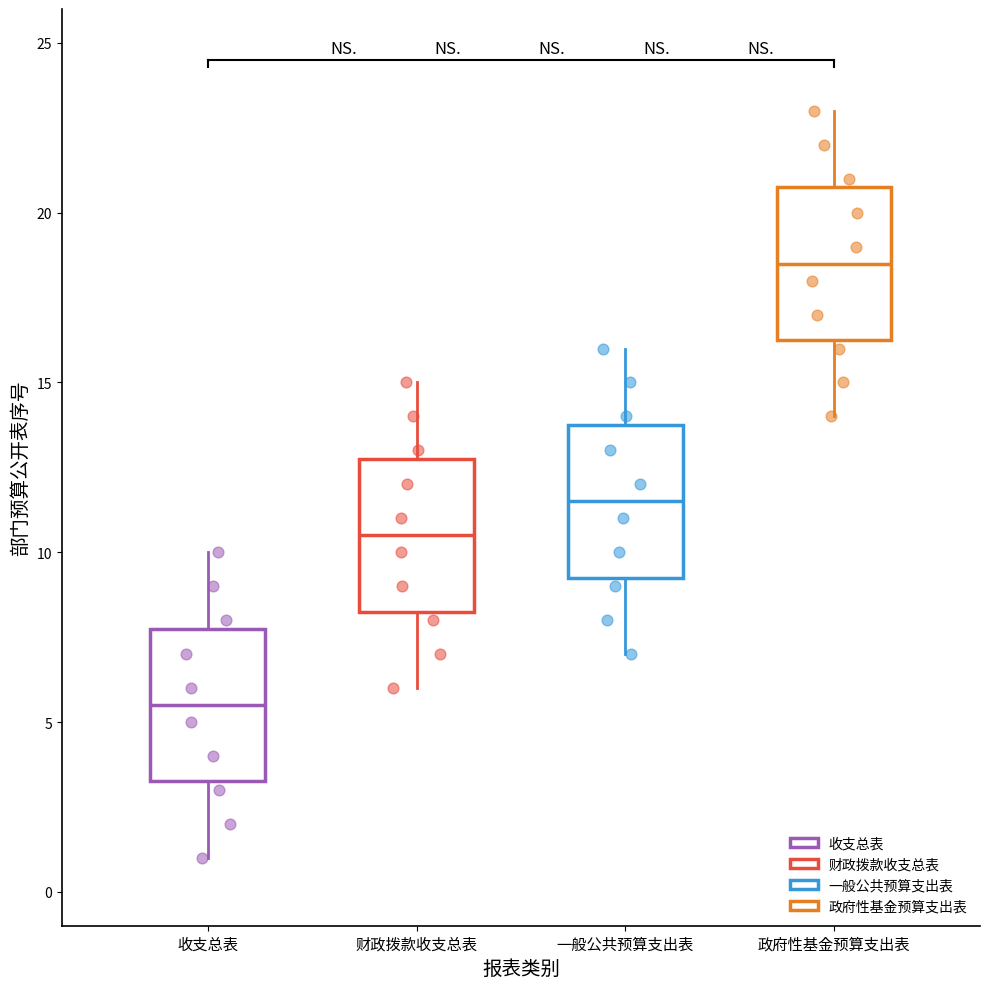

Reading left to right, read every box against the y-axis: the position of its median line, the range the box covers, and the ends of its whiskers. The values are not printed on the chart, so give them approximately, as read against the axis.

收支总表: median 5.5, box 3.5 to 8.0, whiskers 1.0 to 10.0
财政拨款收支总表: median 10.5, box 8.5 to 13.0, whiskers 6.0 to 15.0
一般公共预算支出表: median 11.5, box 9.5 to 14.0, whiskers 7.0 to 16.0
政府性基金预算支出表: median 18.5, box 16.5 to 21.0, whiskers 14.0 to 23.0